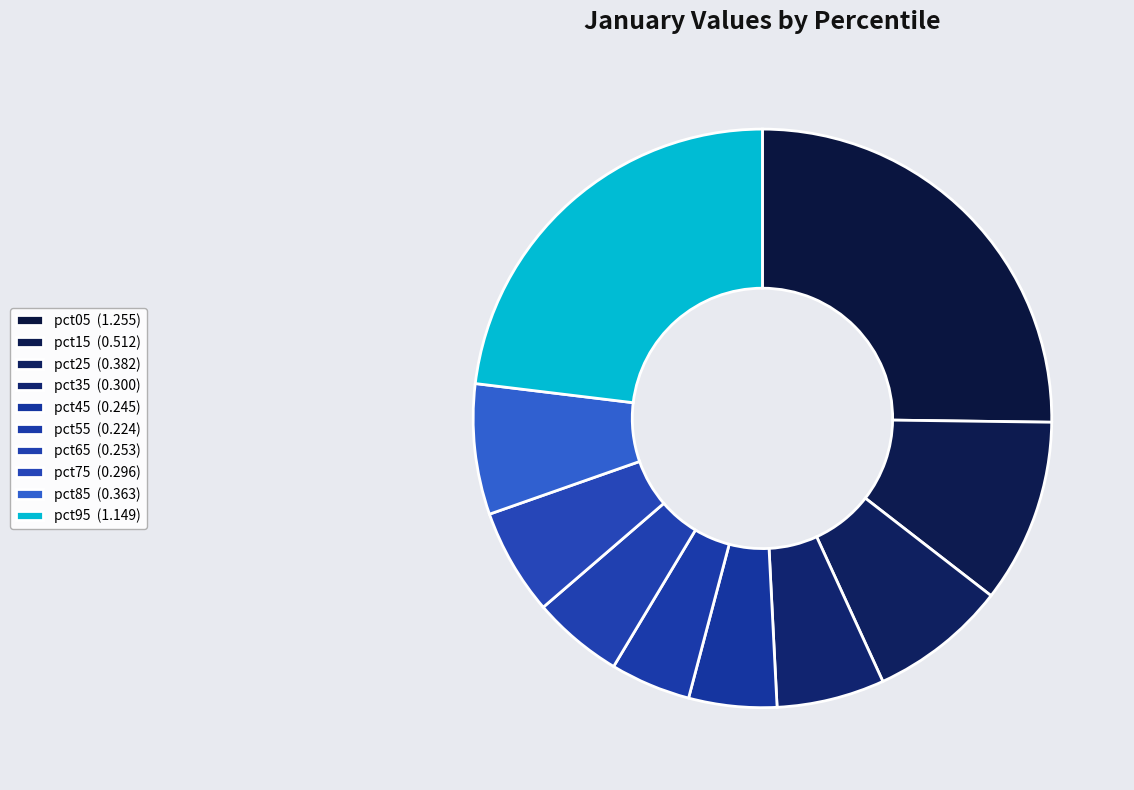

Is it true that pct65 is 19% of the pie?

False